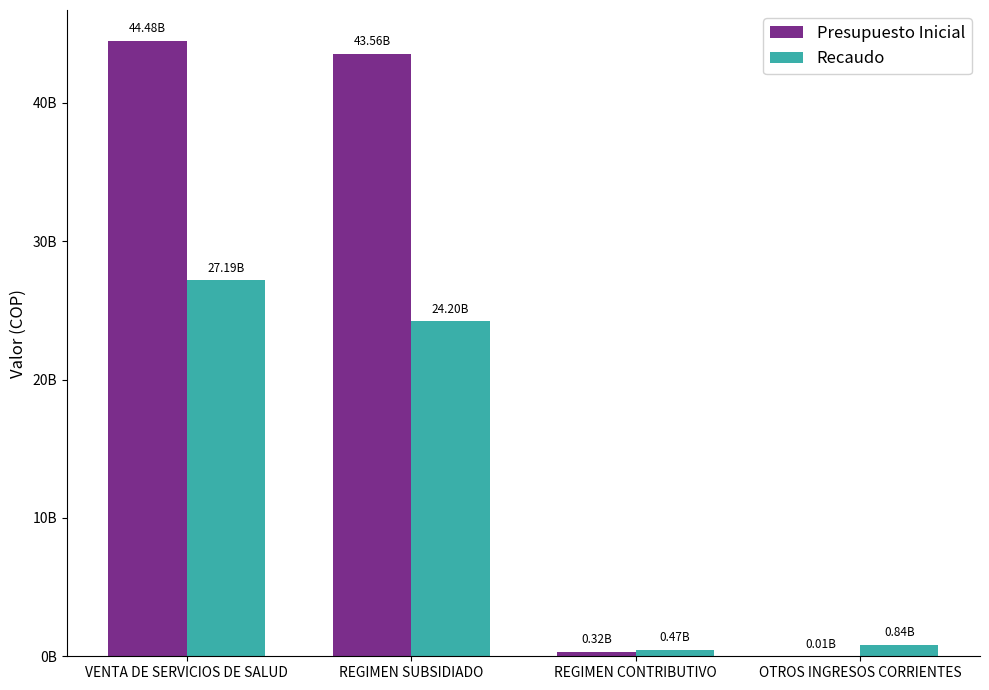

Between VENTA DE SERVICIOS DE SALUD and REGIMEN CONTRIBUTIVO, which series saw the biggest shift?

Presupuesto Inicial